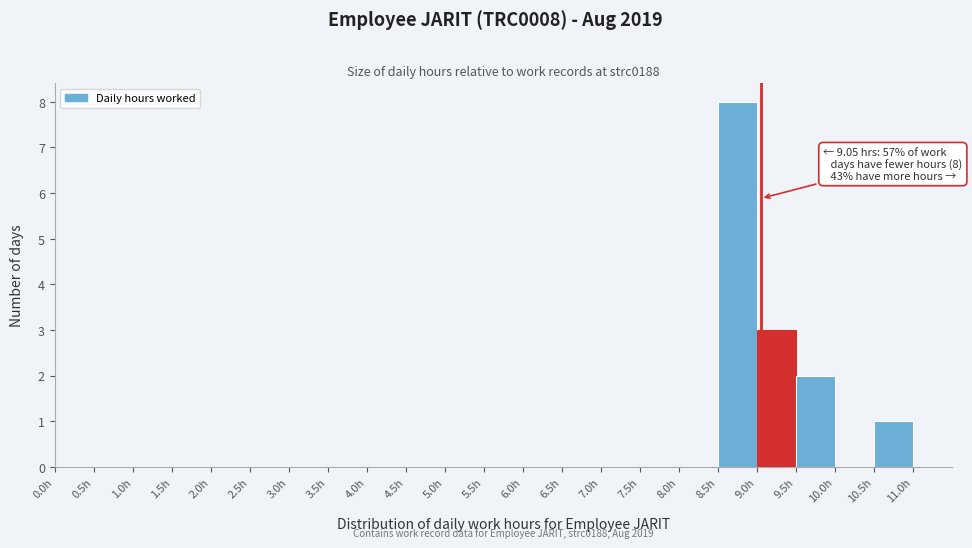

Which range on the x-axis has the tallest bar?

8.5 to 9.0